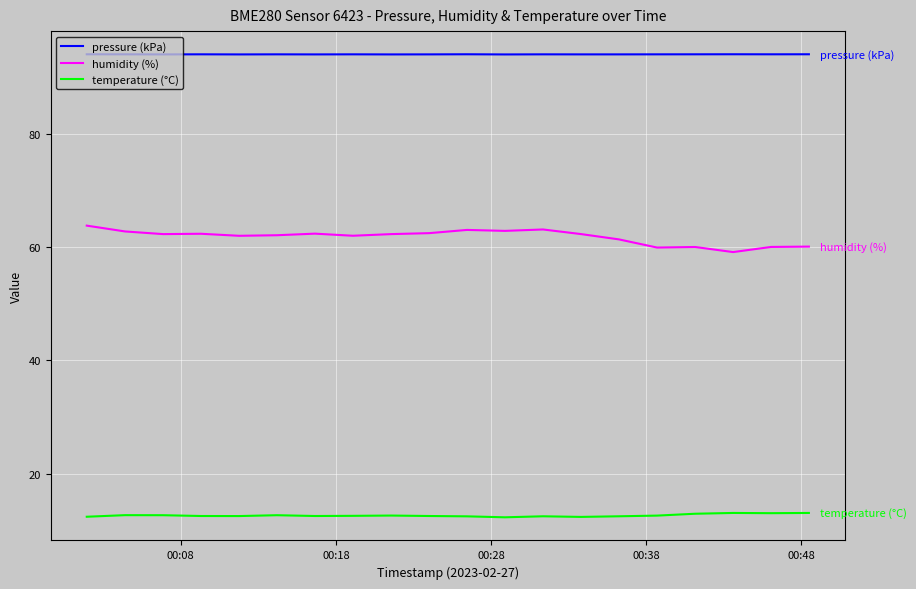

Rank the series by their average value, from highest to lowest.

pressure (kPa), humidity (%), temperature (°C)